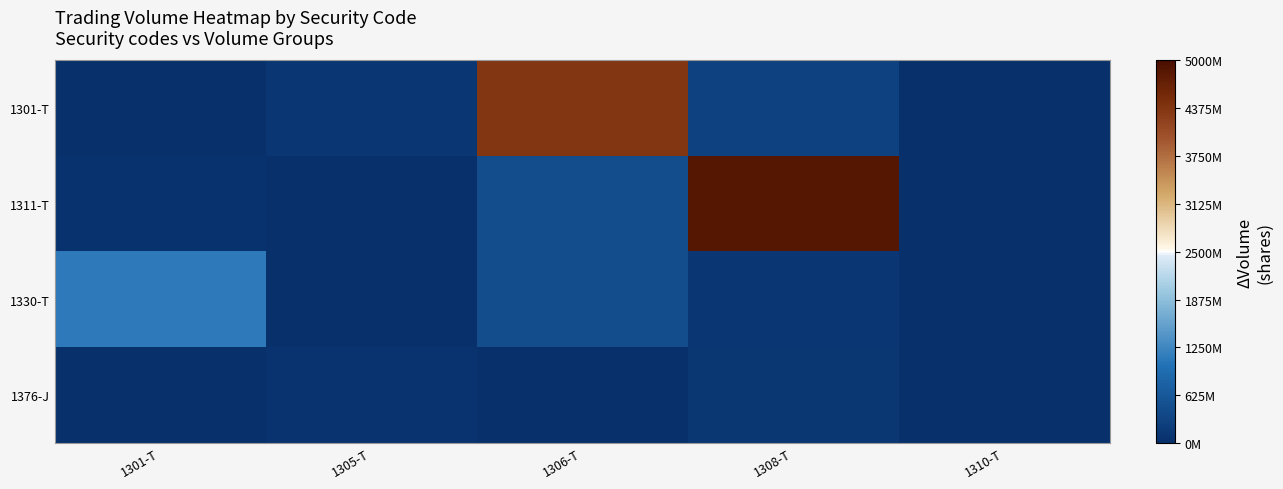

Rank the series at 1308-T from highest to lowest value.

1311-T, 1301-T, 1330-T, 1376-J